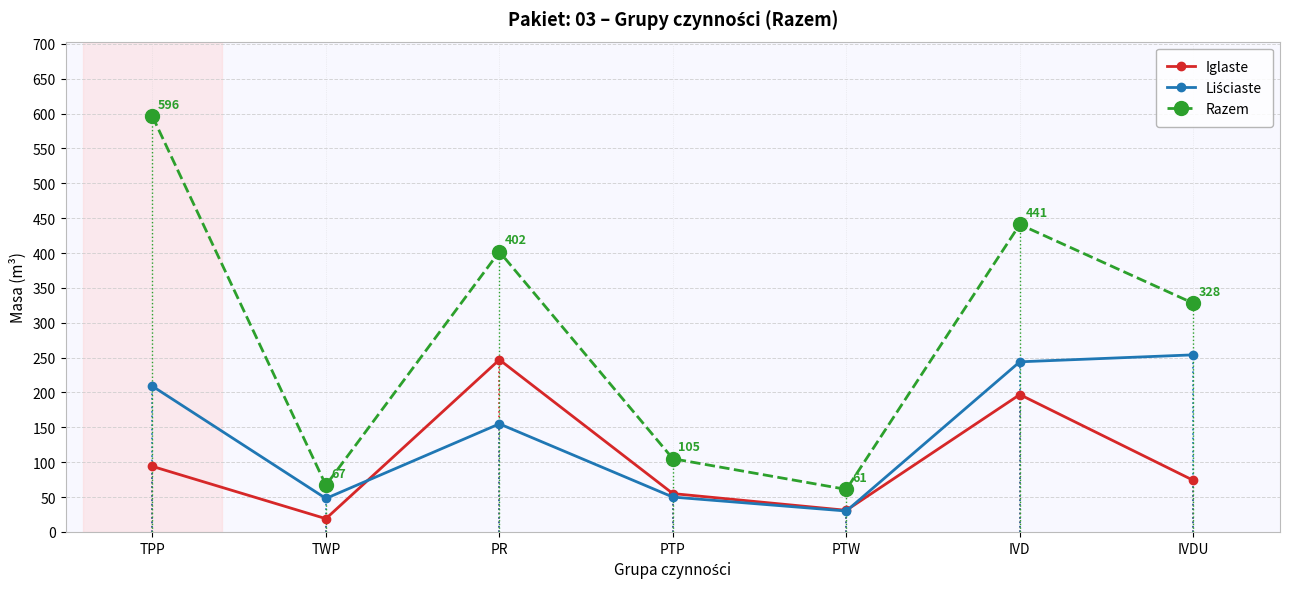

Between PR and PTP, which is larger?

PR